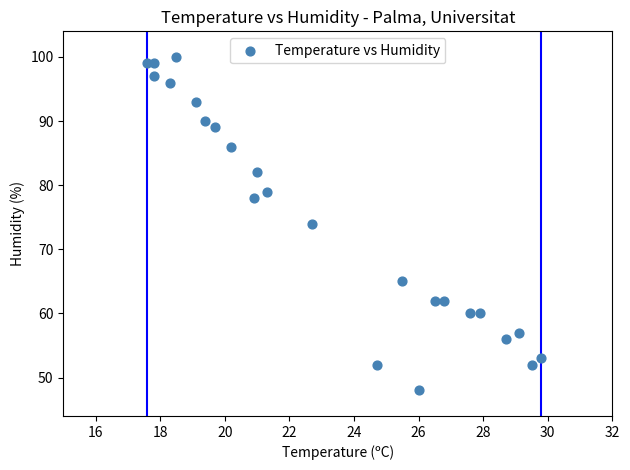

What is the range of Y values (max minus min)?

52